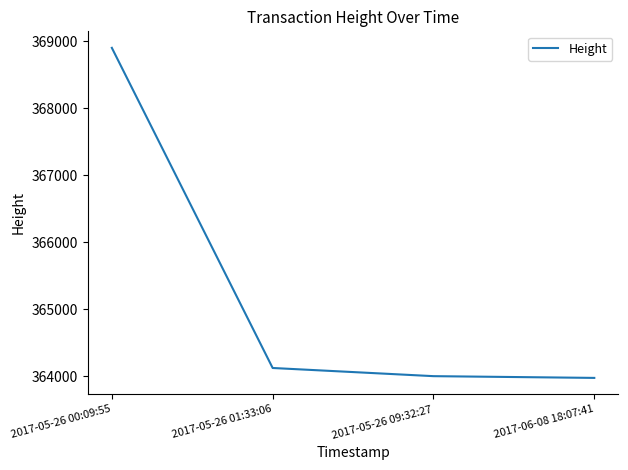

What is the difference between the values at 2017-06-08 18:07:41 and 2017-05-26 09:32:27?

26